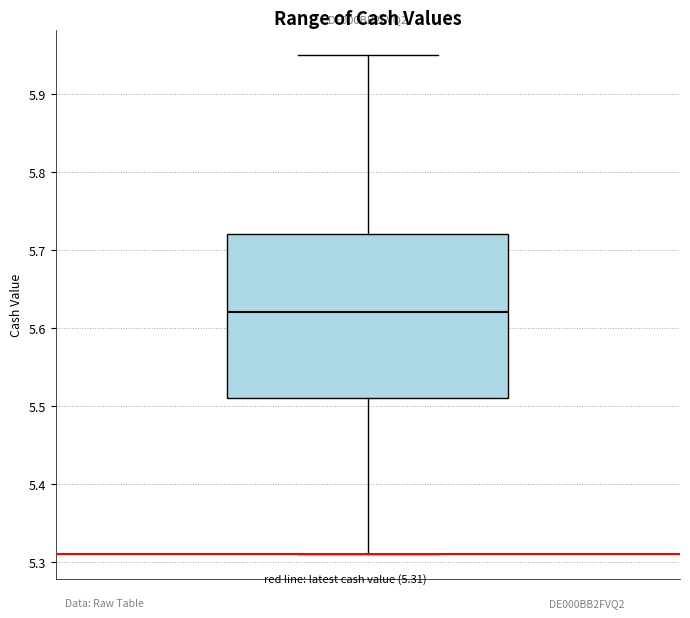

Where is the upper edge of the box on the y-axis? The values are not printed on the chart, so give them approximately, as read against the axis.

5.72